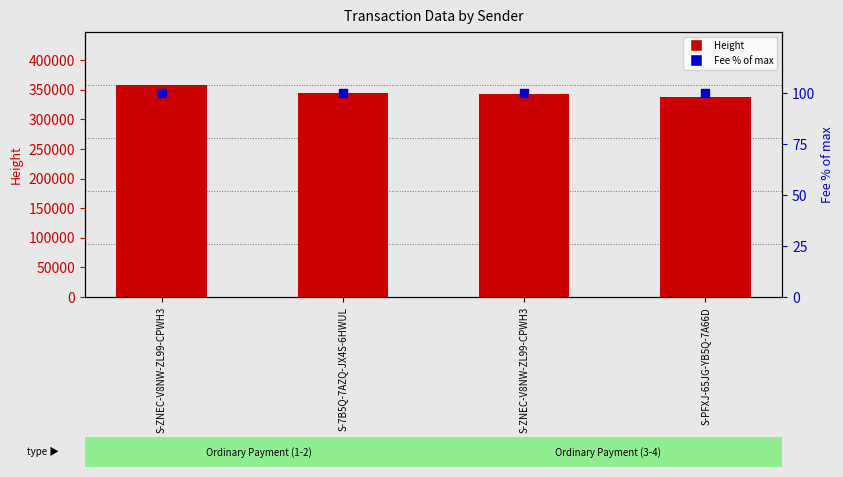

What are all the series names shown in the legend?

Height, Fee (% of max)